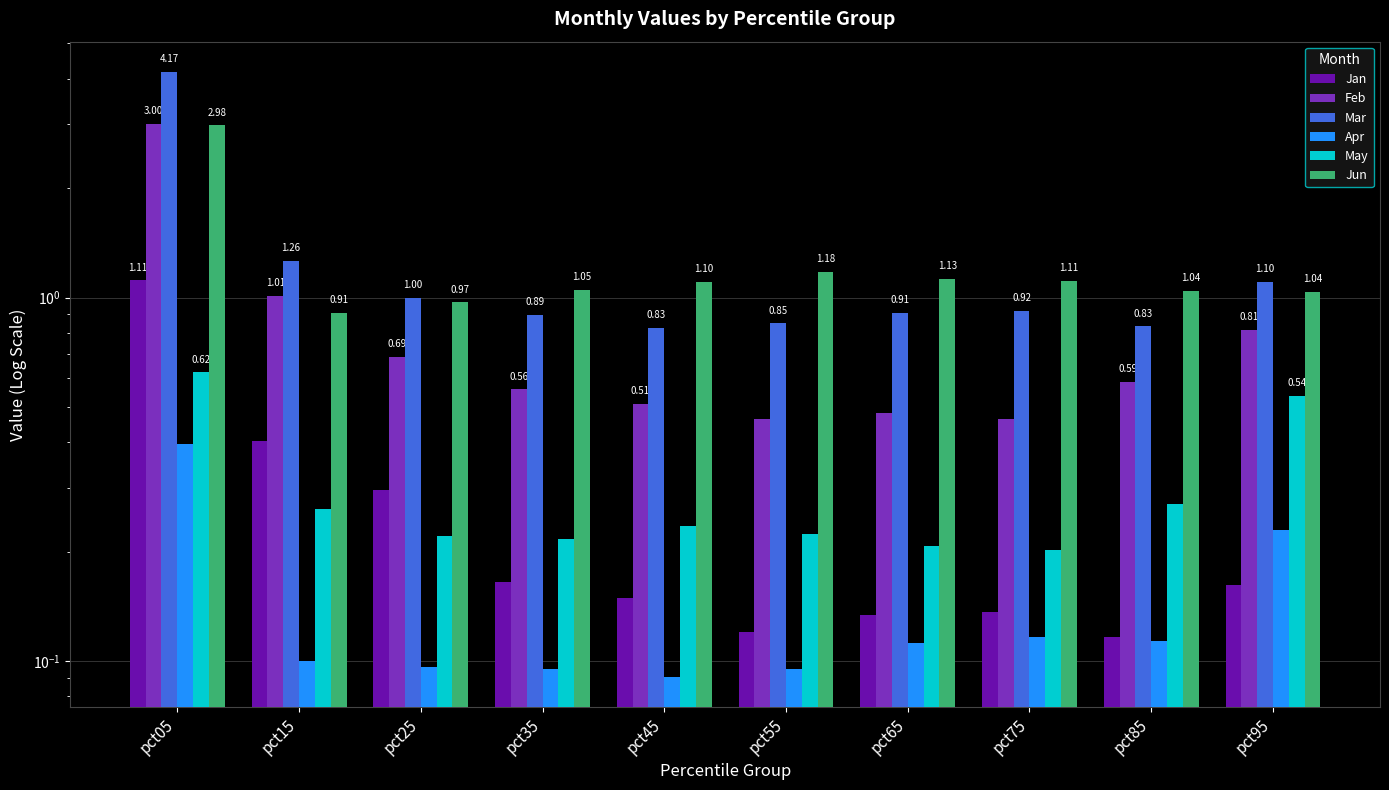

At which label is Mar closest to 2?

pct15